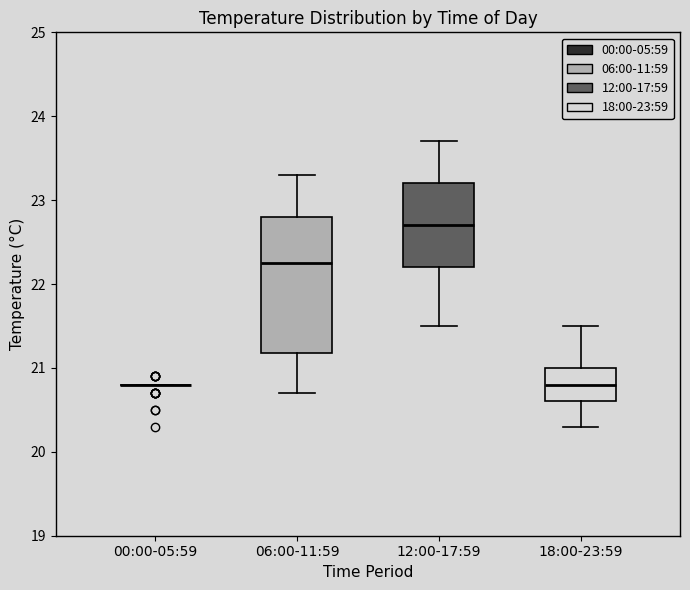

Reading left to right, read every box against the y-axis: the position of its median line, the range the box covers, and the ends of its whiskers. The values are not printed on the chart, so give them approximately, as read against the axis.

00:00-05:59: box collapsed to a line at 20.8, whiskers 20.8 to 20.8
06:00-11:59: median 22.3, box 21.2 to 22.8, whiskers 20.7 to 23.3
12:00-17:59: median 22.7, box 22.2 to 23.2, whiskers 21.5 to 23.7
18:00-23:59: median 20.8, box 20.6 to 21.0, whiskers 20.3 to 21.5